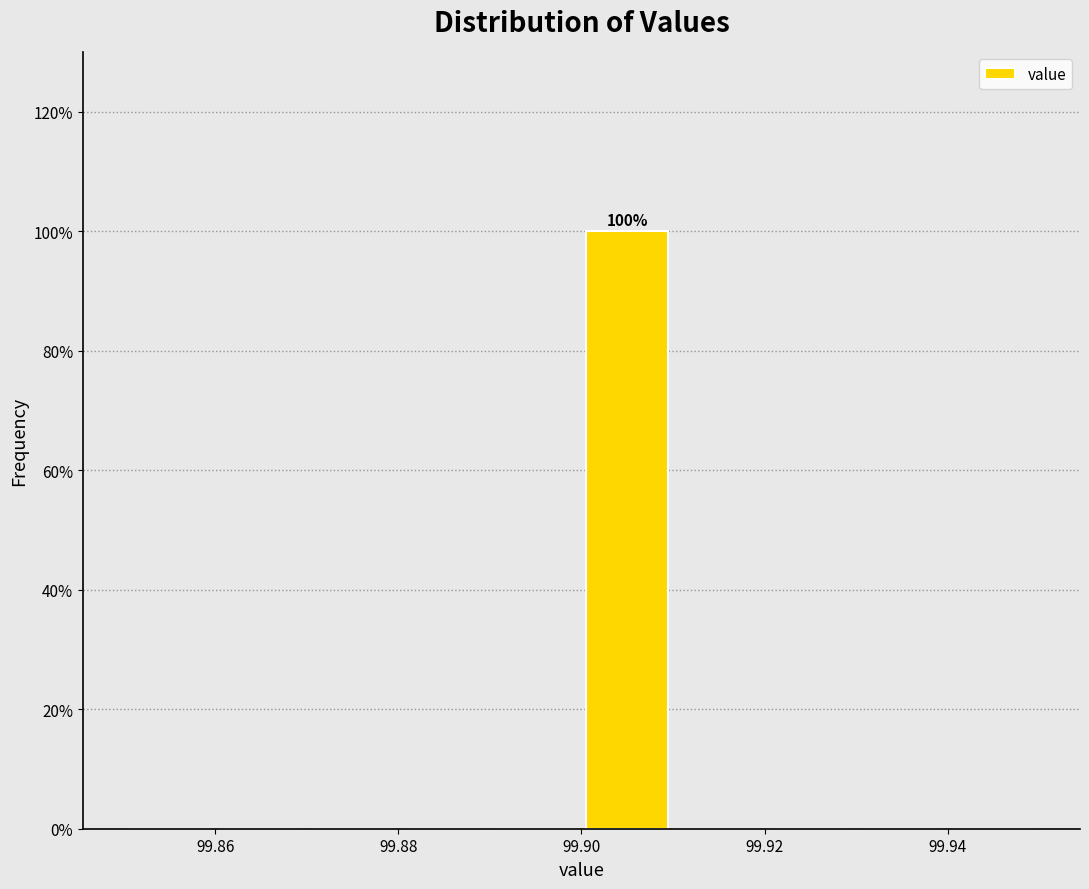

Which range on the x-axis has the tallest bar?

99.90 to 99.91